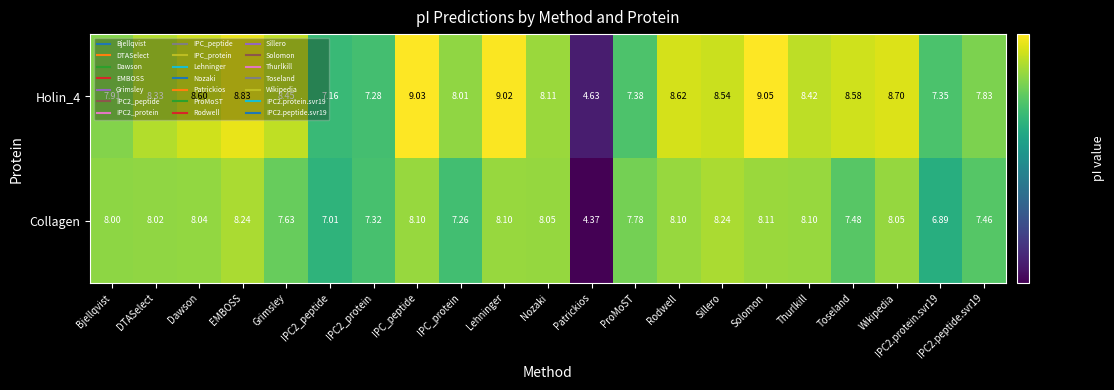

Is the value of Collagen at Grimsley greater than the value of Holin_4 at Dawson?

No